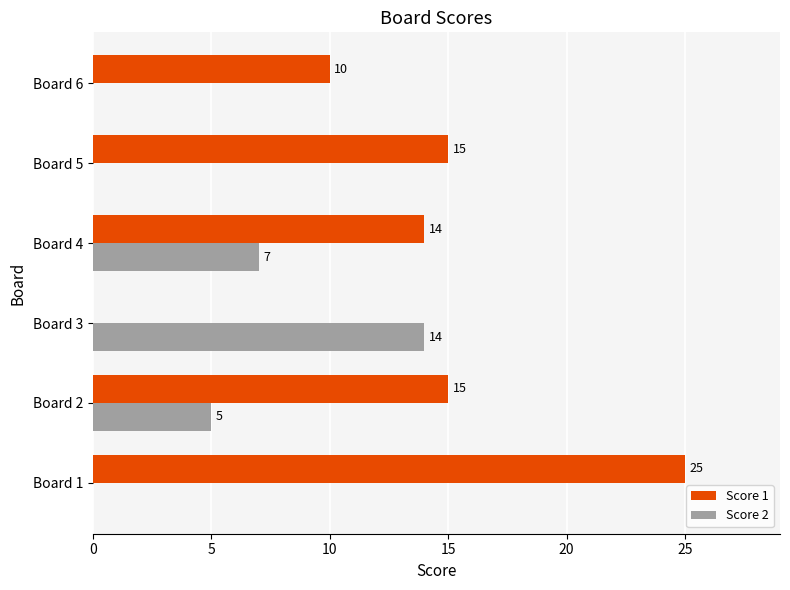

The value of Score 2 at Board 6 is 8. True or false?

False